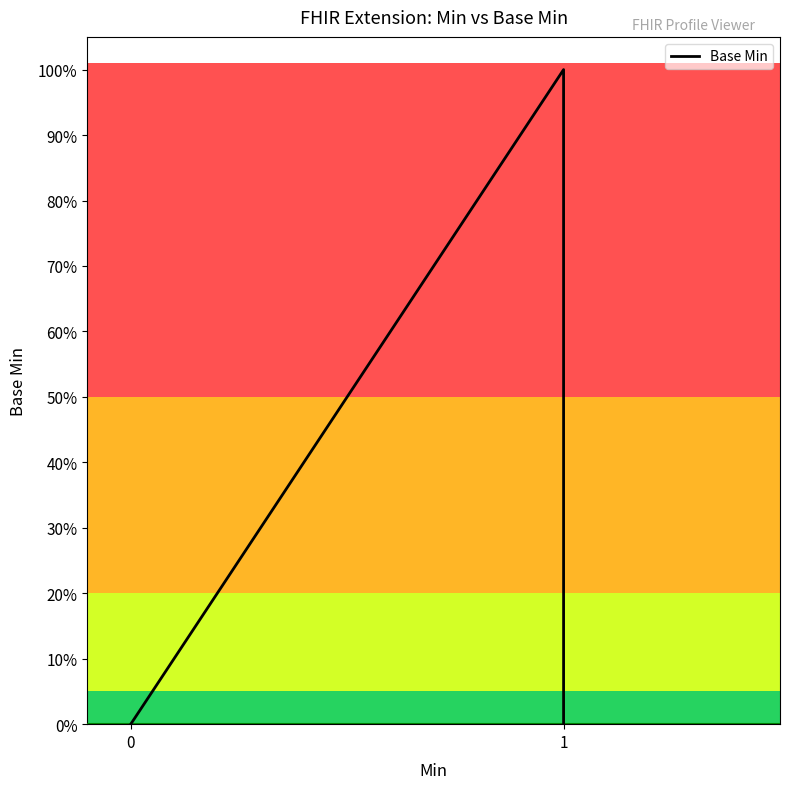

What is the maximum value shown in the chart?

1